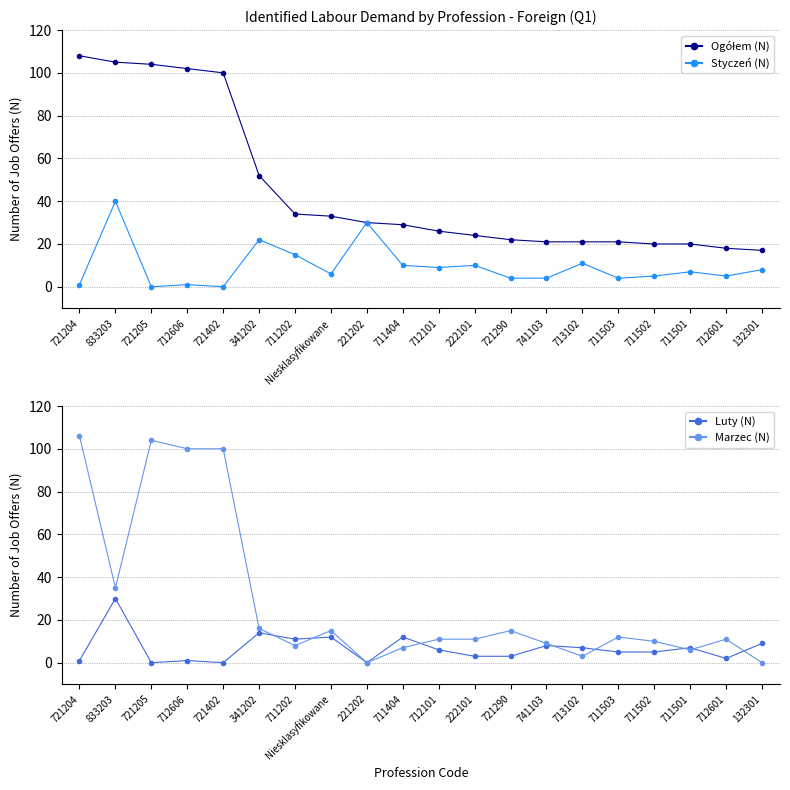

The Styczeń (N) series shows 10 at 222101. True or false?

True